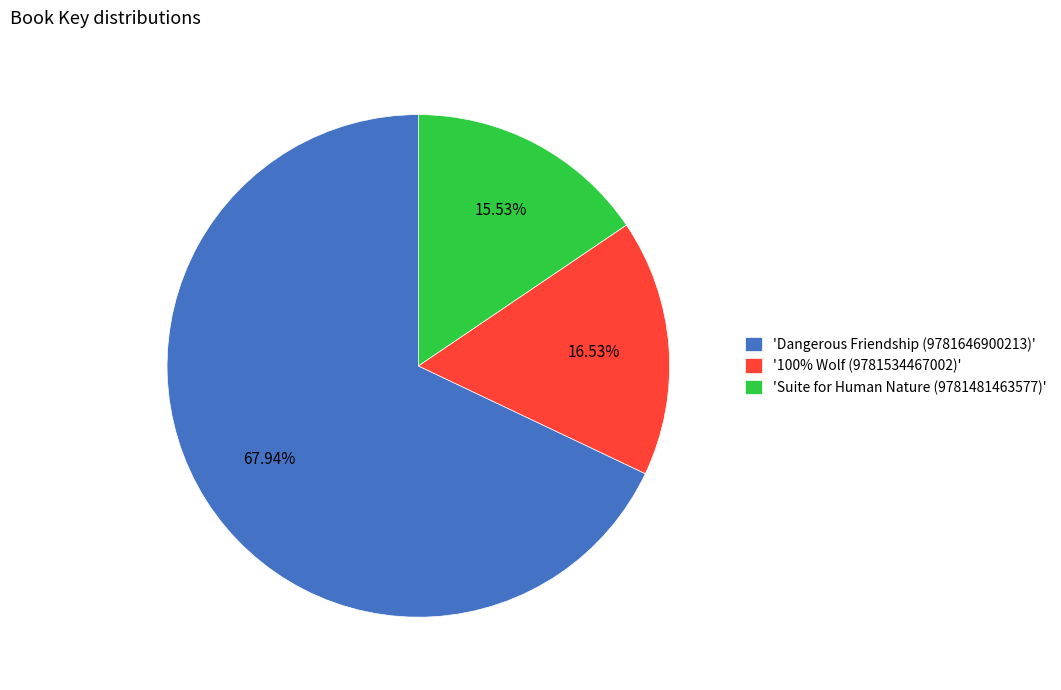

Which category accounts for the majority?

'Dangerous Friendship (9781646900213)'